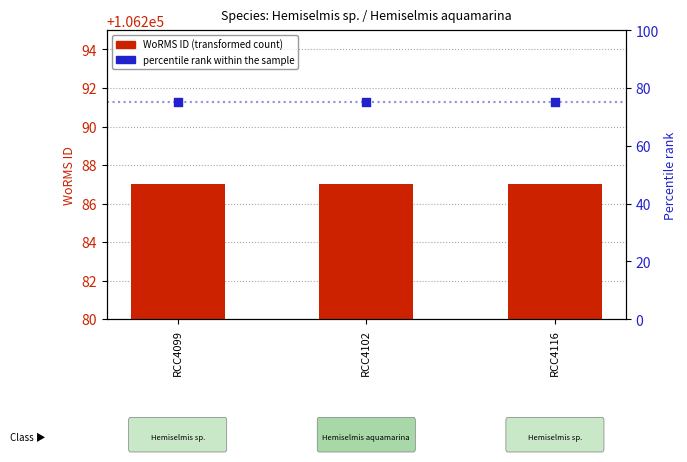

At which category is the sum across all series the highest?

RCC4099